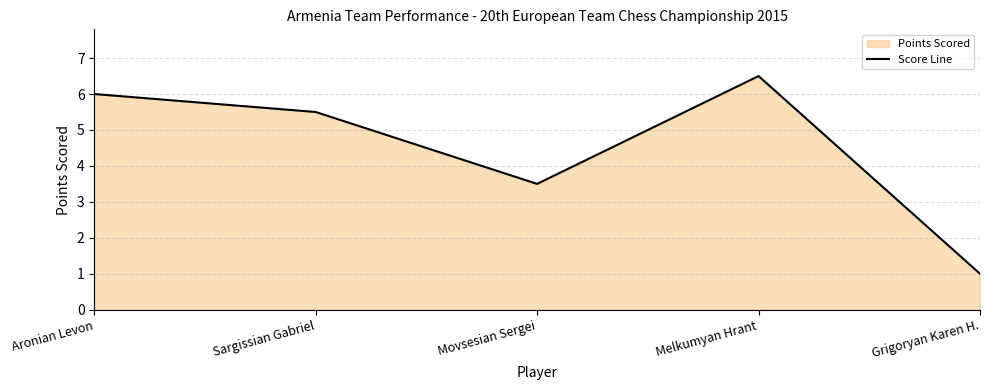

What is the smallest value displayed?

1.0